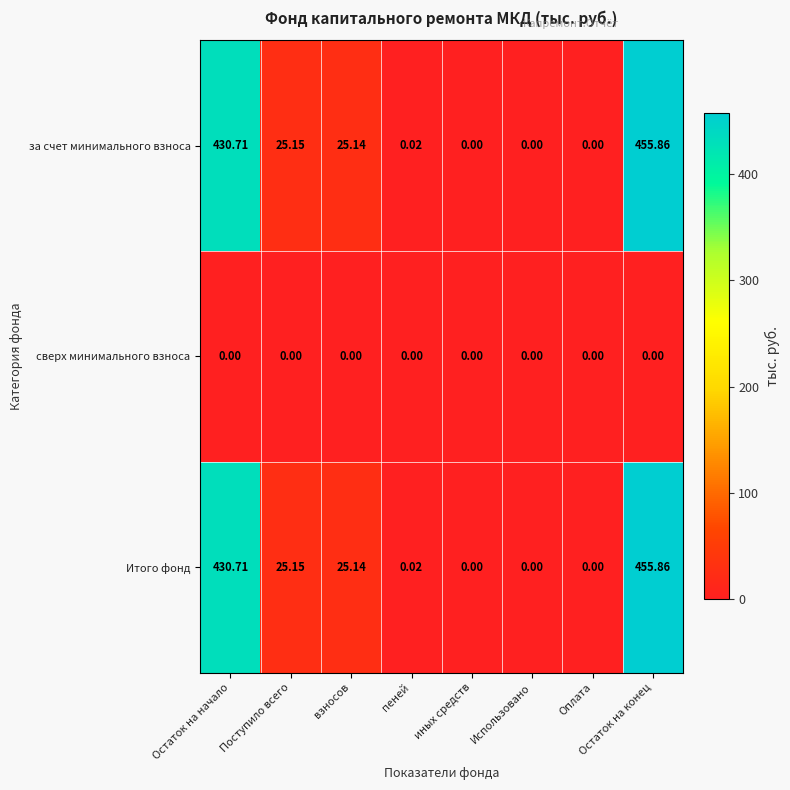

Count the number of categories in the chart.

8